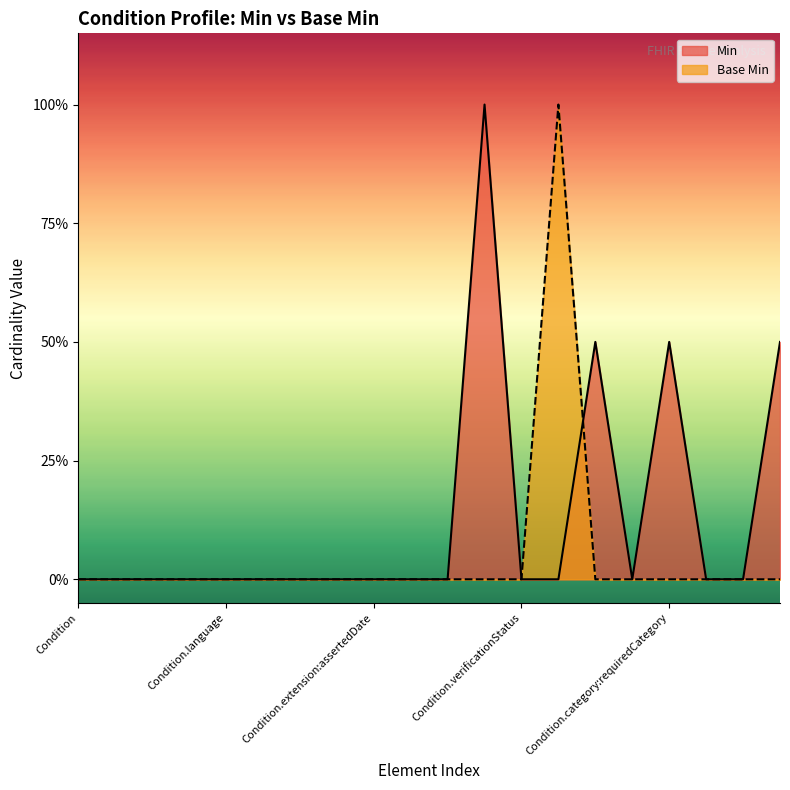

What is the difference between the second highest and minimum values in the Min series?

0.5